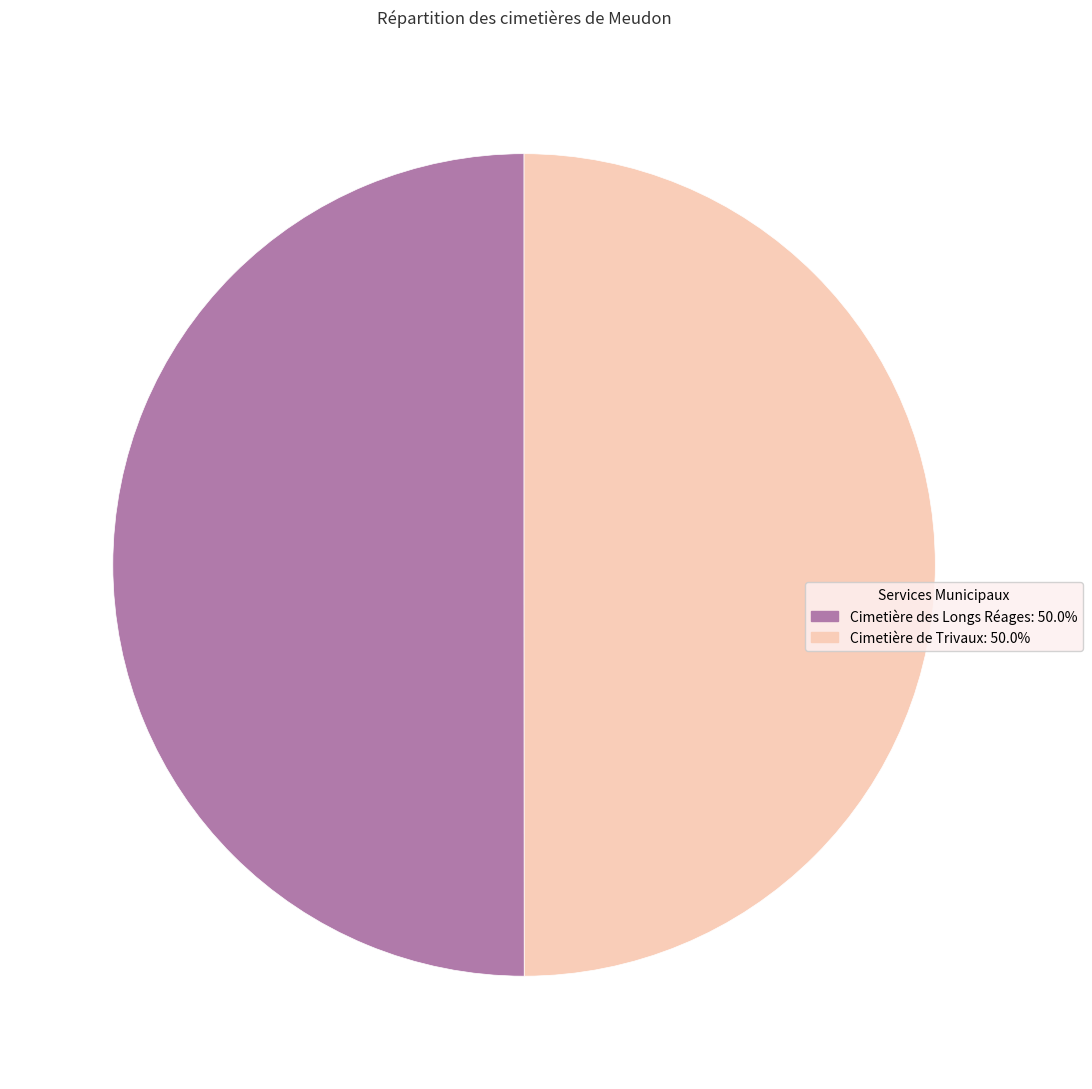

Is the sum of Cimetière de Trivaux and Cimetière des Longs Réages greater than half?

Yes